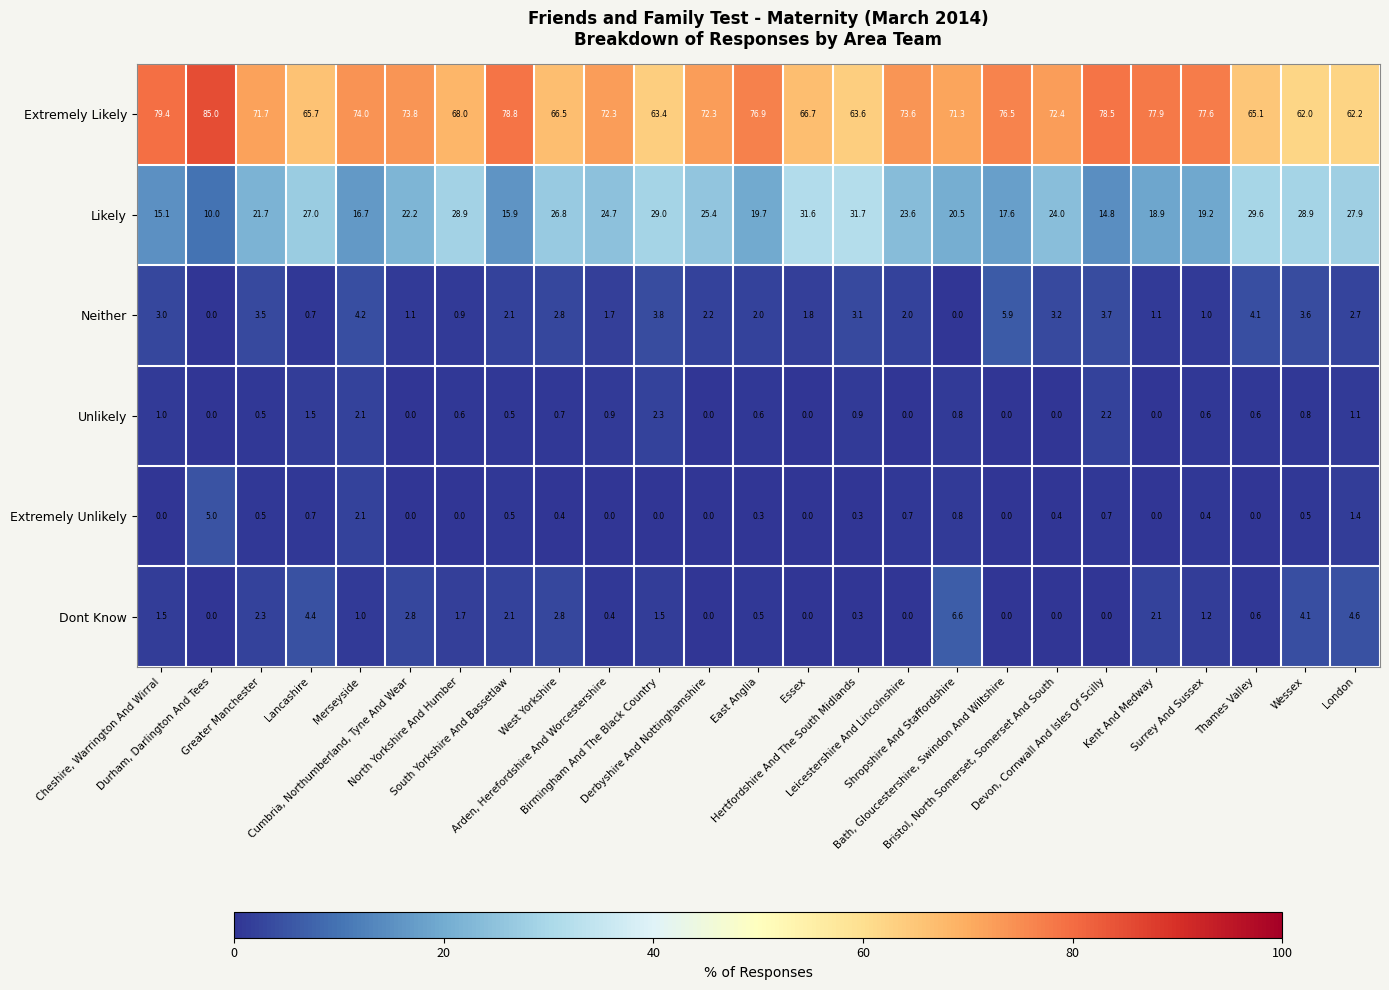

Which series has the largest range (max minus min)?

Extremely Likely